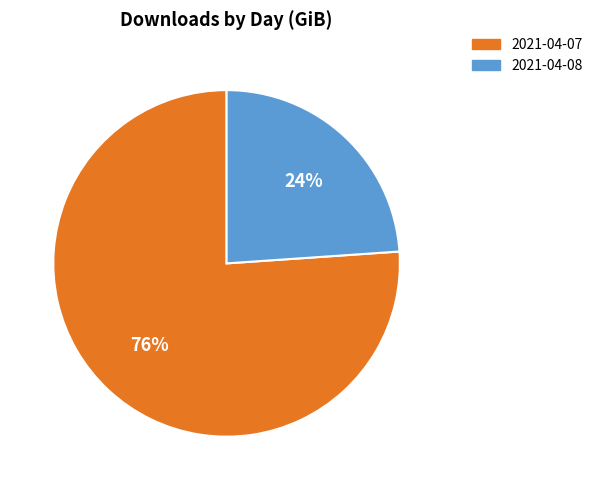

Between 2021-04-08 and 2021-04-07, which is larger?

2021-04-07